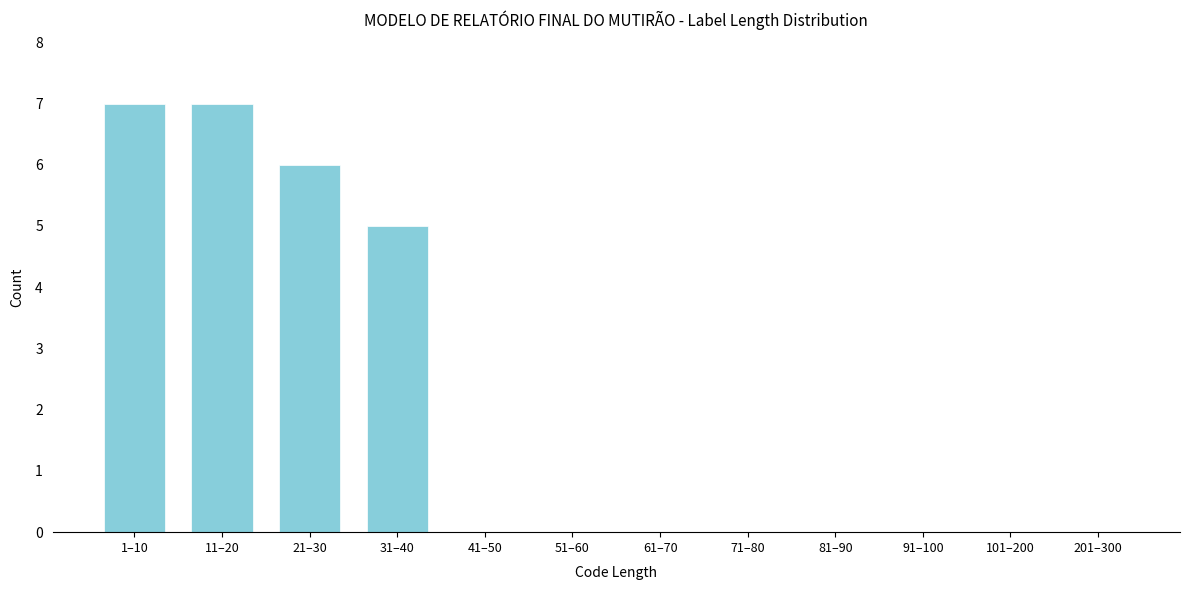

Reading right to left, extract all data points from this chart.

201–300=0	101–200=0	91–100=0	81–90=0	71–80=0	61–70=0	51–60=0	41–50=0	31–40=5	21–30=6	11–20=7	1–10=7